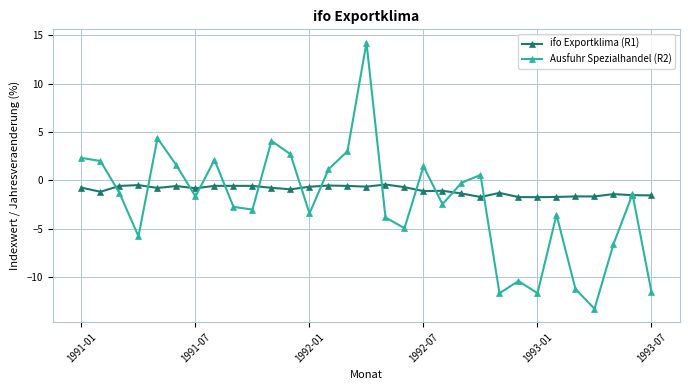

What is the greatest value displayed?

14.2